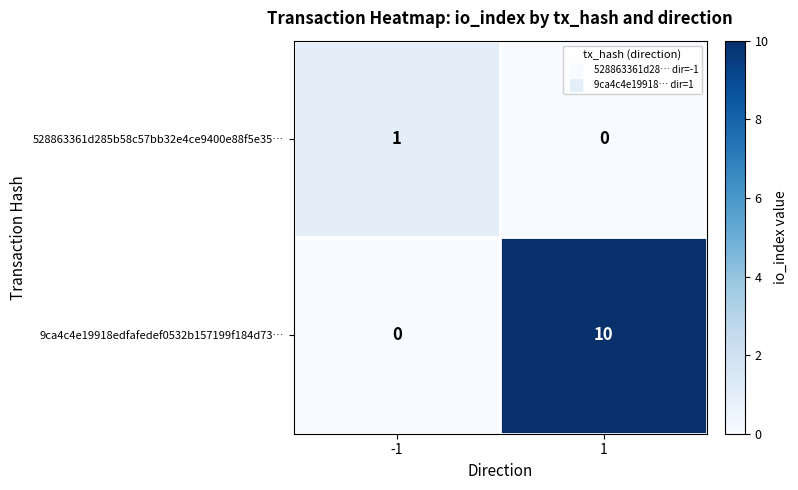

Reading left to right, list all the values displayed in this chart.

528863361d285b58c57bb32e4ce9400e88f5e35…: -1=1	1=0
9ca4c4e19918edfafedef0532b157199f184d73…: -1=0	1=10